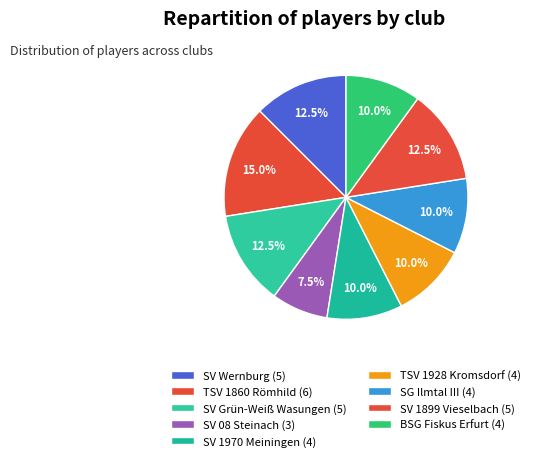

To the nearest percent, what percentage of the pie is TSV 1928 Kromsdorf?

10%